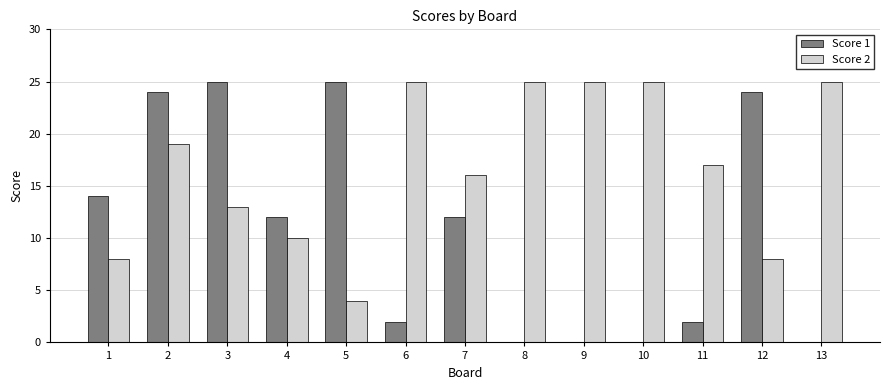

The value of Score 2 at 12 is 8. True or false?

True